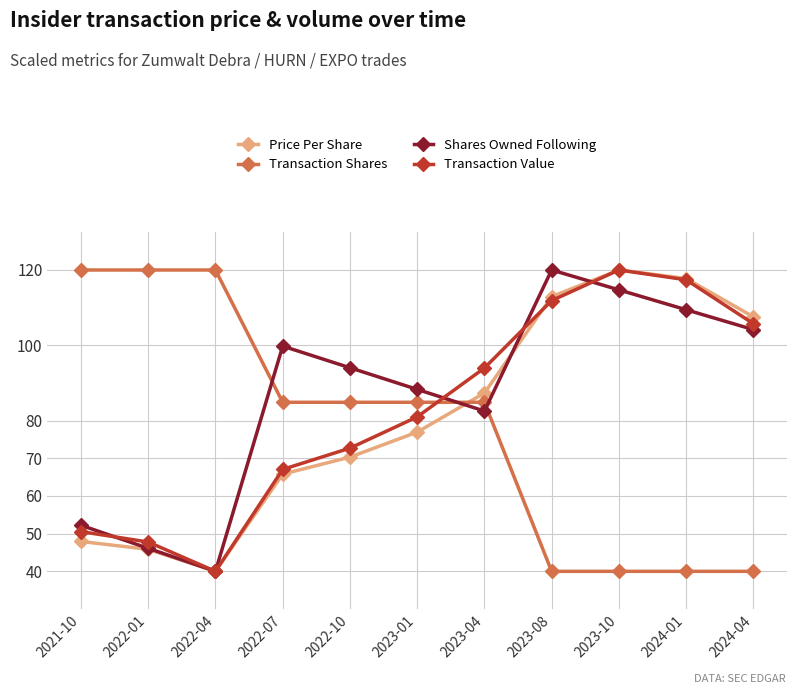

Where do Transaction Value and Transaction Shares first cross each other?

2023-01 and 2023-04